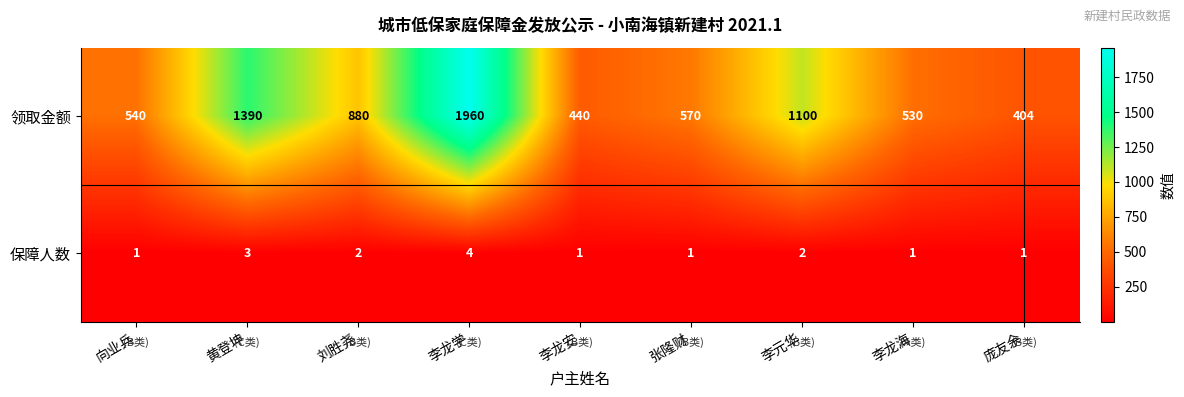

The value of 保障人数 at 李龙海 is 1. True or false?

True